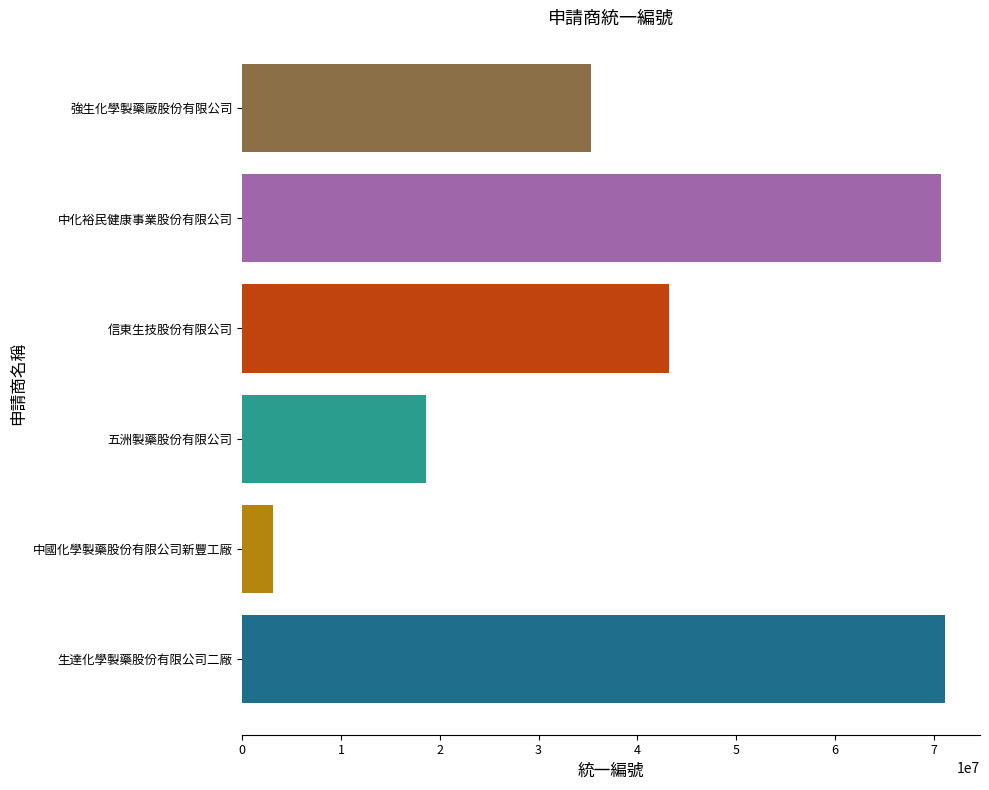

Are the bars horizontal?

Yes